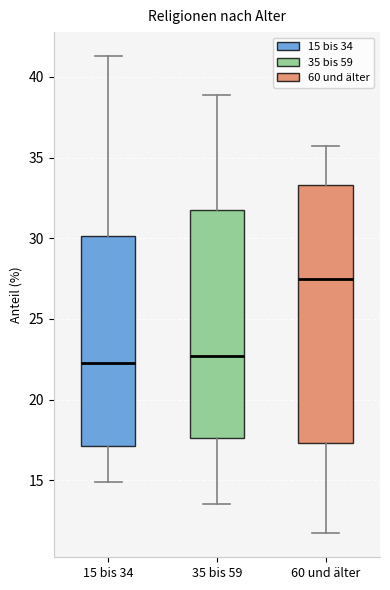

Where does the median line of the box for 60 und älter sit on the y-axis? The values are not printed on the chart, so give them approximately, as read against the axis.

27.5